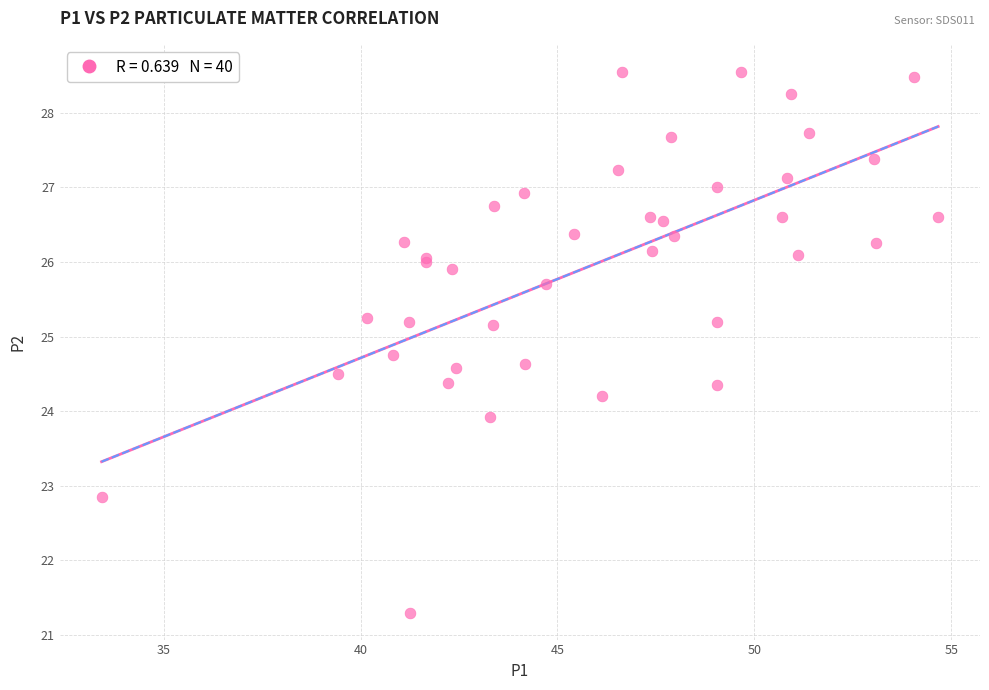

What Y value in the scatter plot is closest to 24?

23.9